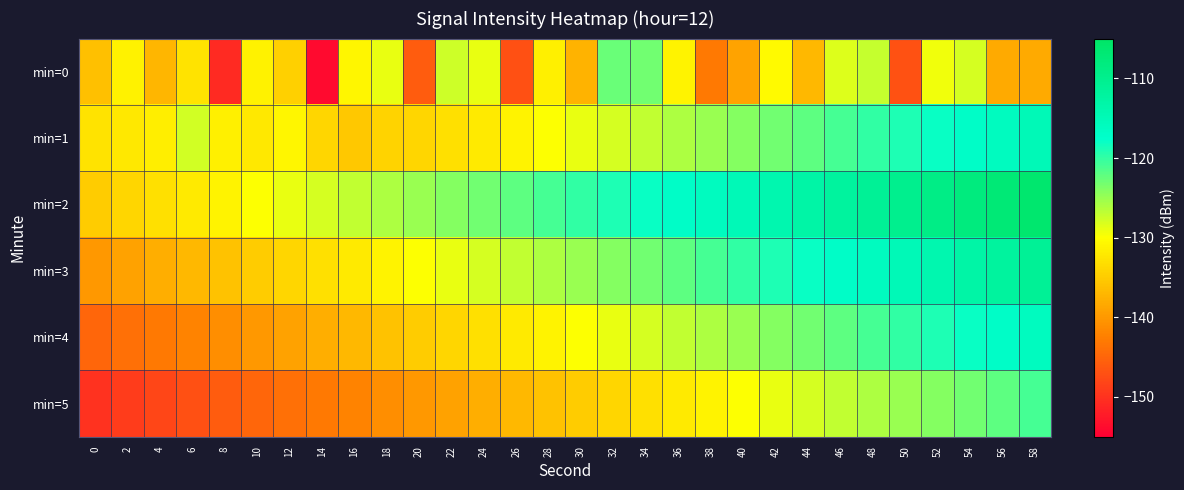

Which has a higher value, 24 or 18?

24